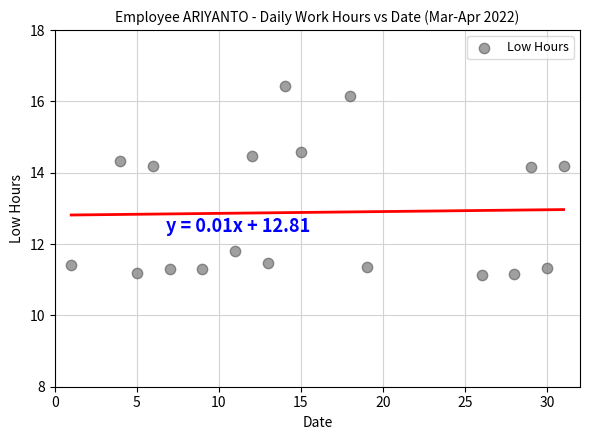

What is the range of X values (max minus min)?

30.0